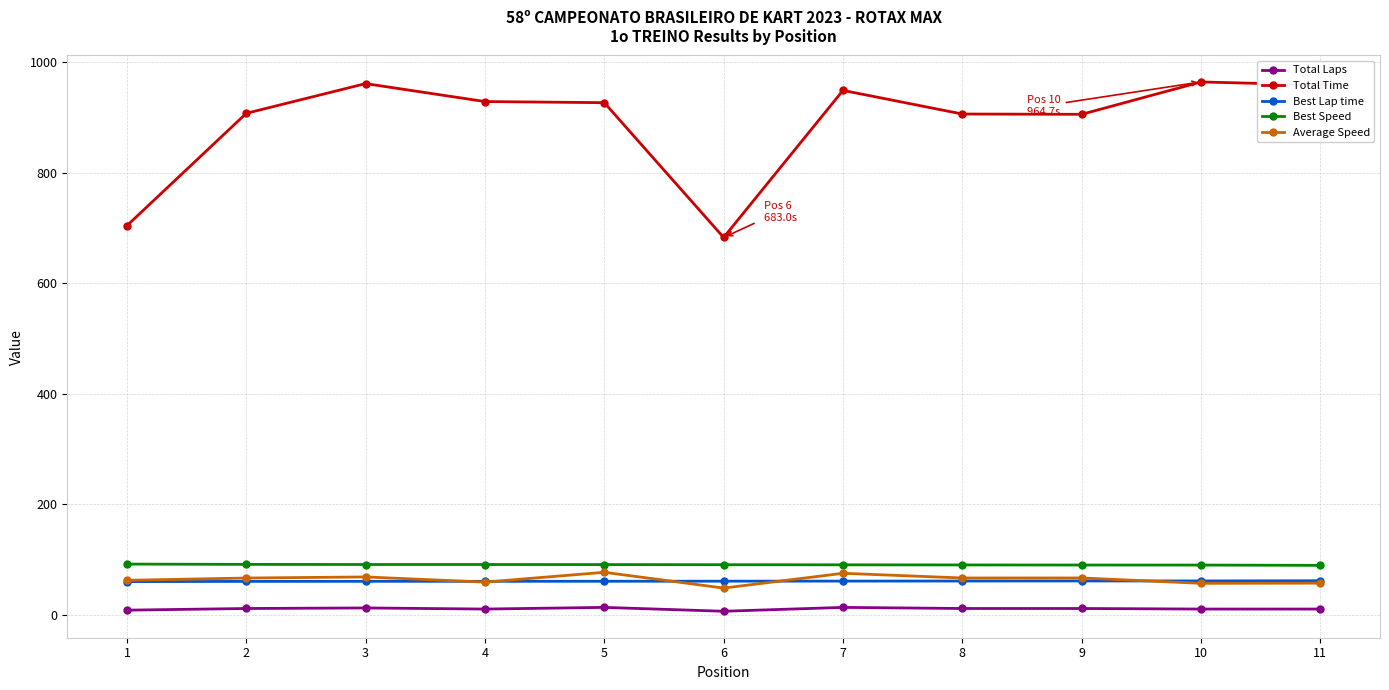

What is the lowest value of the Best Lap time series?

59.7